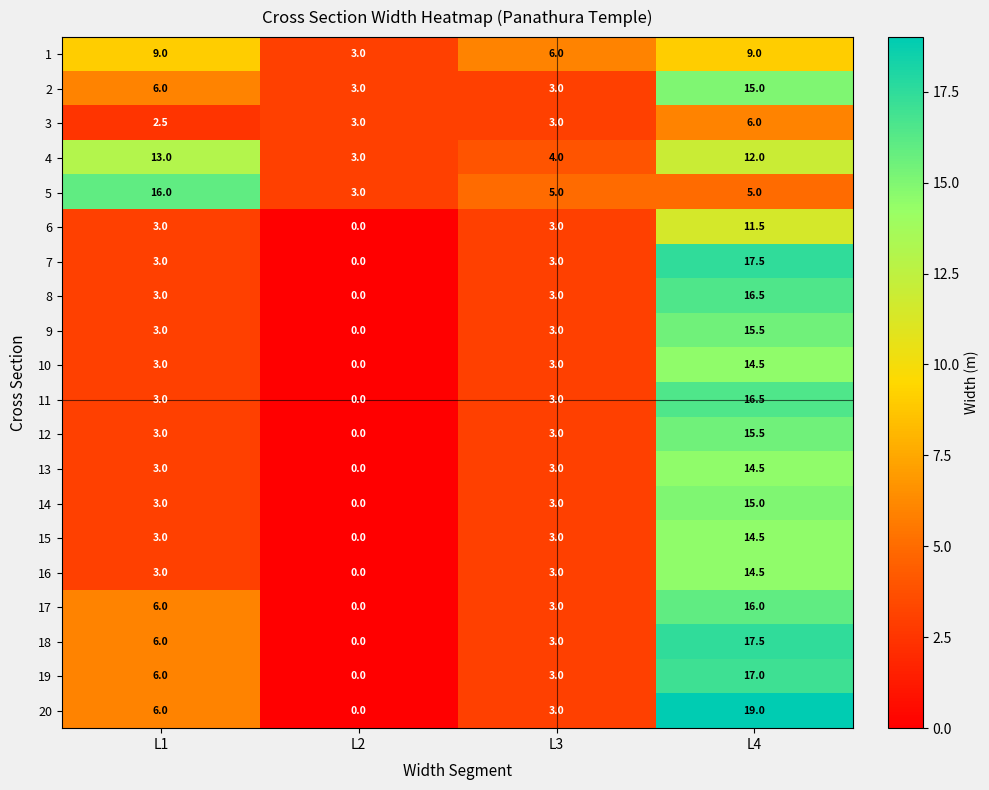

Where does the 5 series first go above 5?

L1